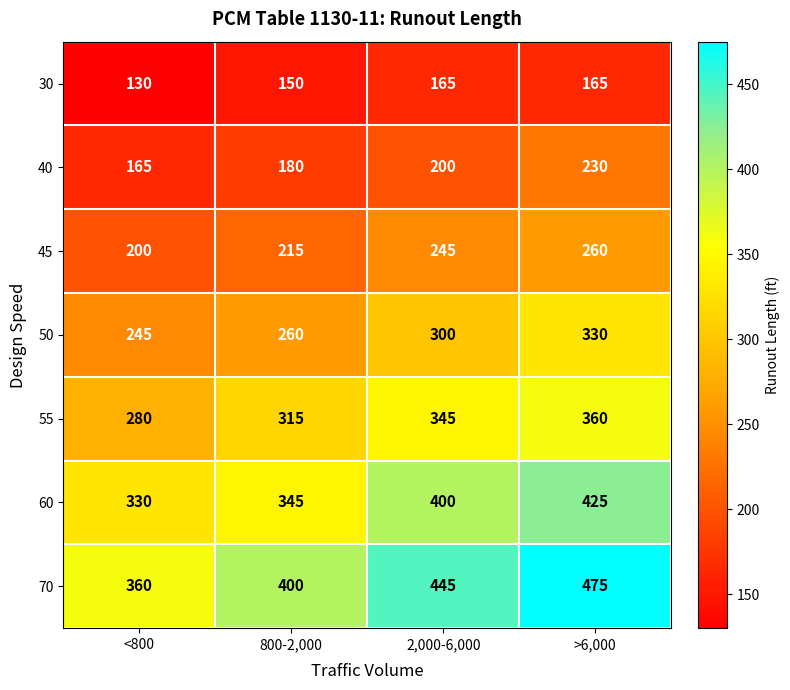

What is the maximum value shown in the chart?

475